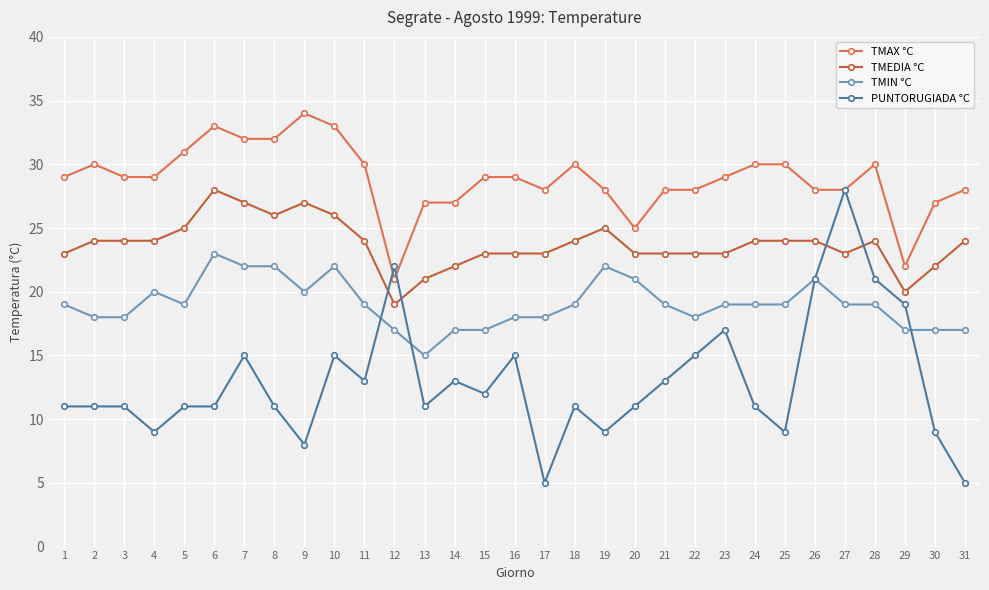

Between 5 and 26, which series saw the biggest shift?

PUNTORUGIADA °C